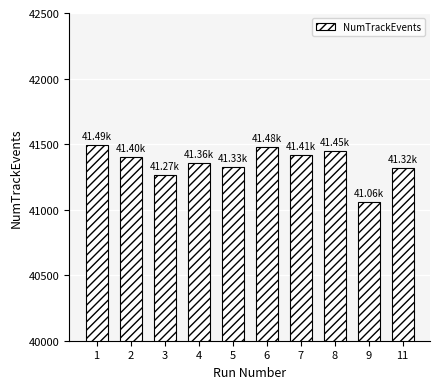

True or false: the data shows 69766 at 5.

False